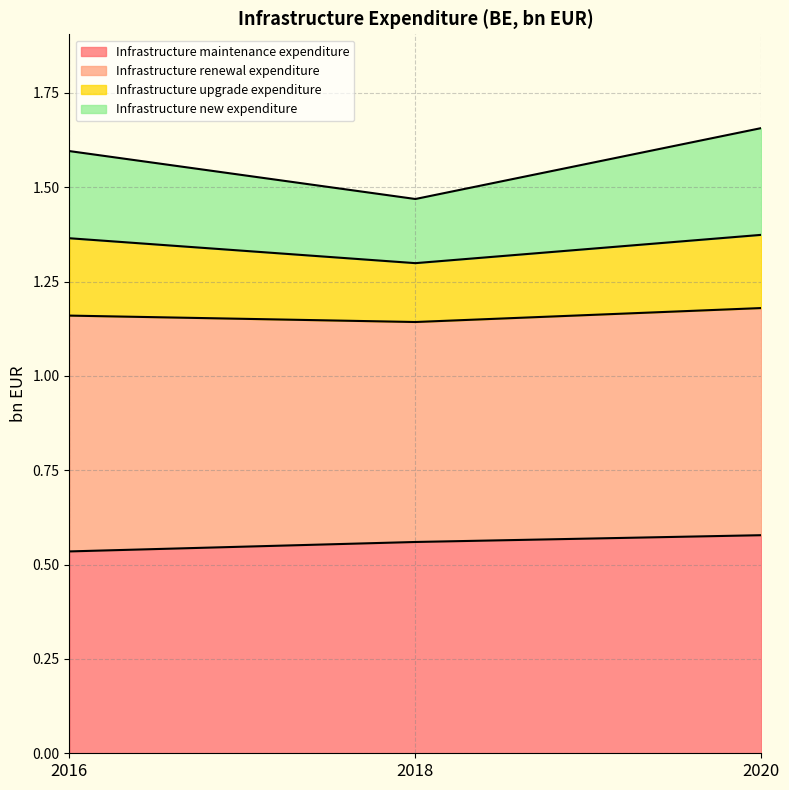

What is the approximate value of Infrastructure maintenance expenditure at 2016?

0.5